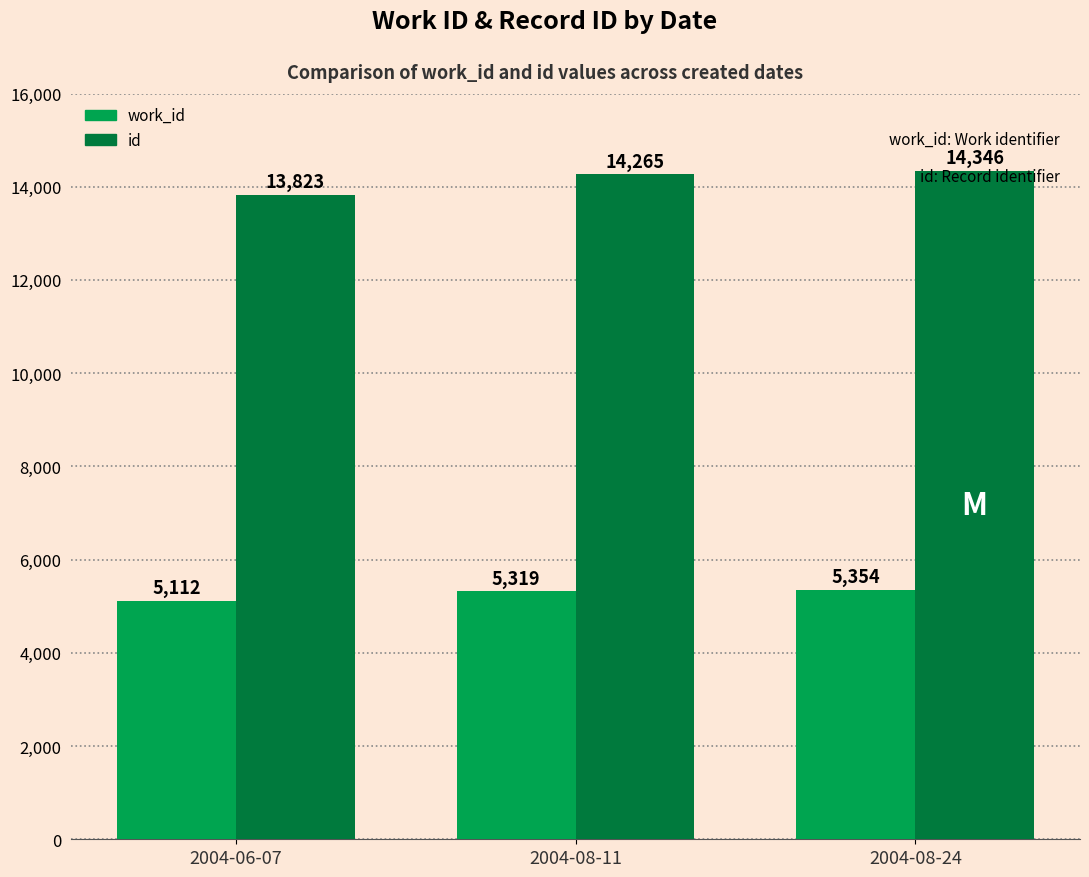

What is the difference between the id values at 2004-08-24 and 2004-08-11?

81